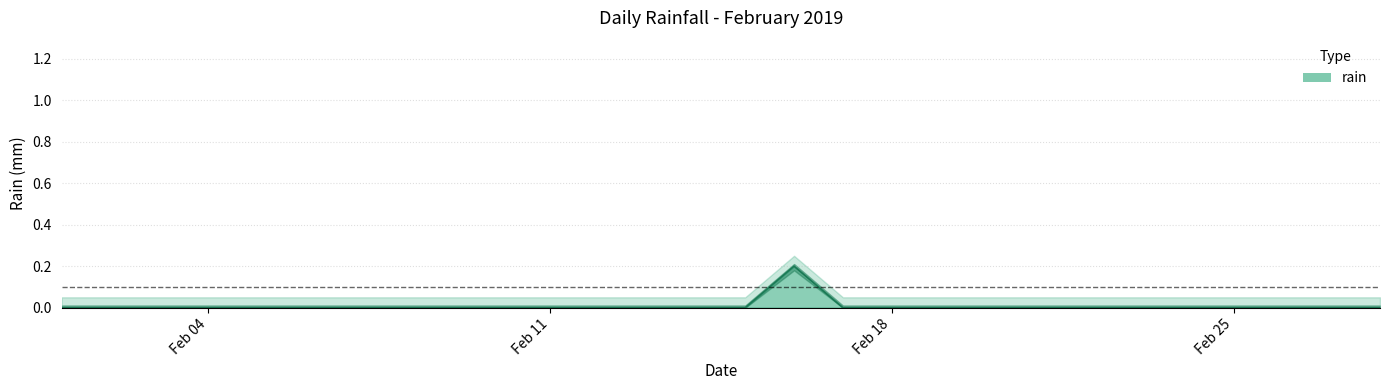

What is the change in value from 2019-02-16 to 2019-02-17?

-0.2